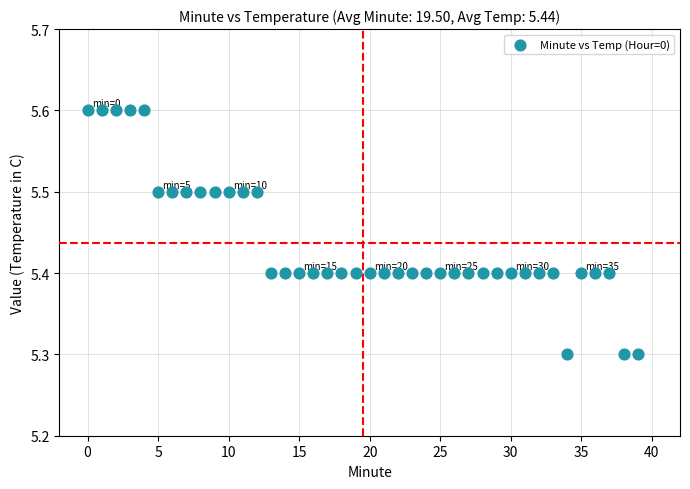

What is the range of Y values (max minus min)?

0.3